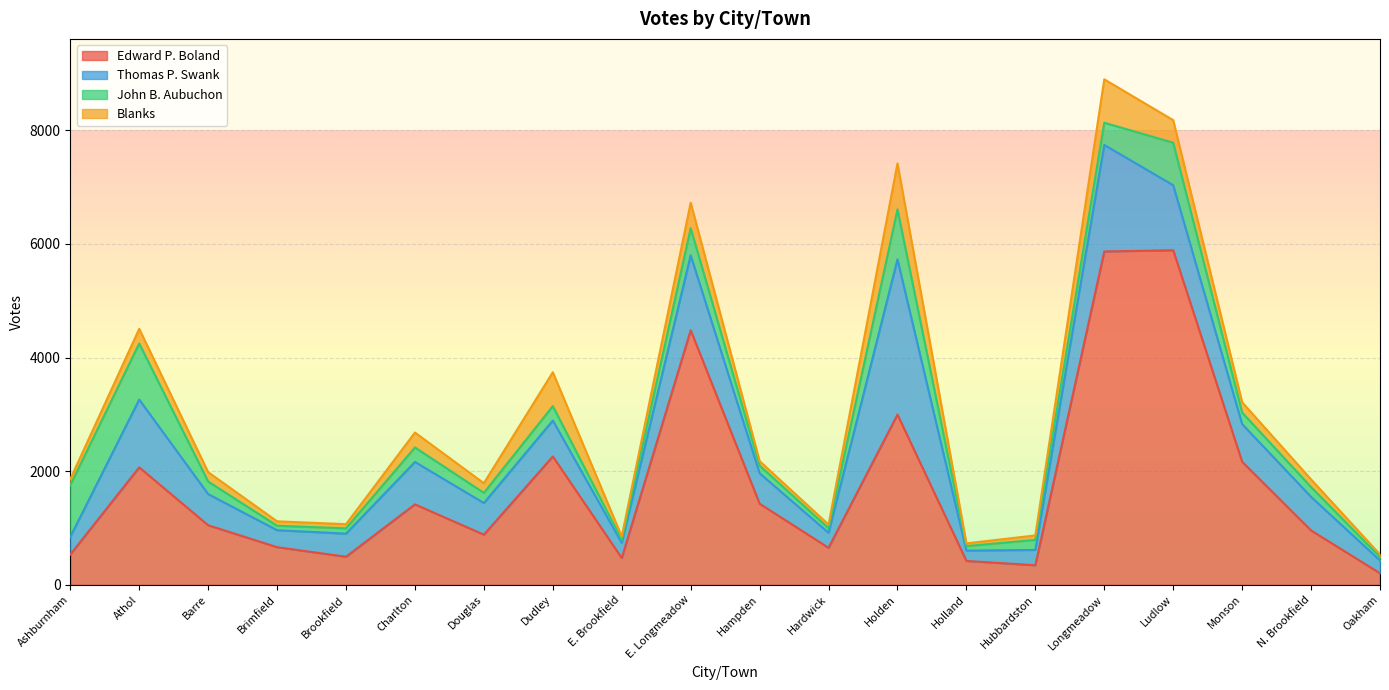

At which category is the sum across all series the highest?

Longmeadow